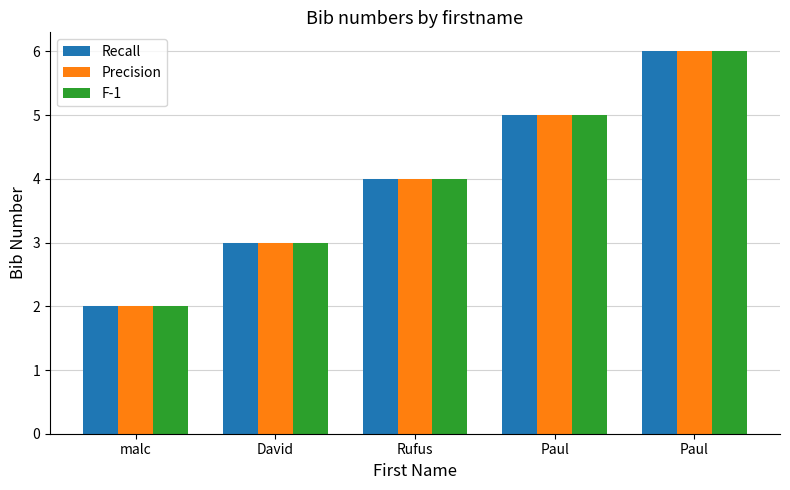

How many bars are there in total?

15